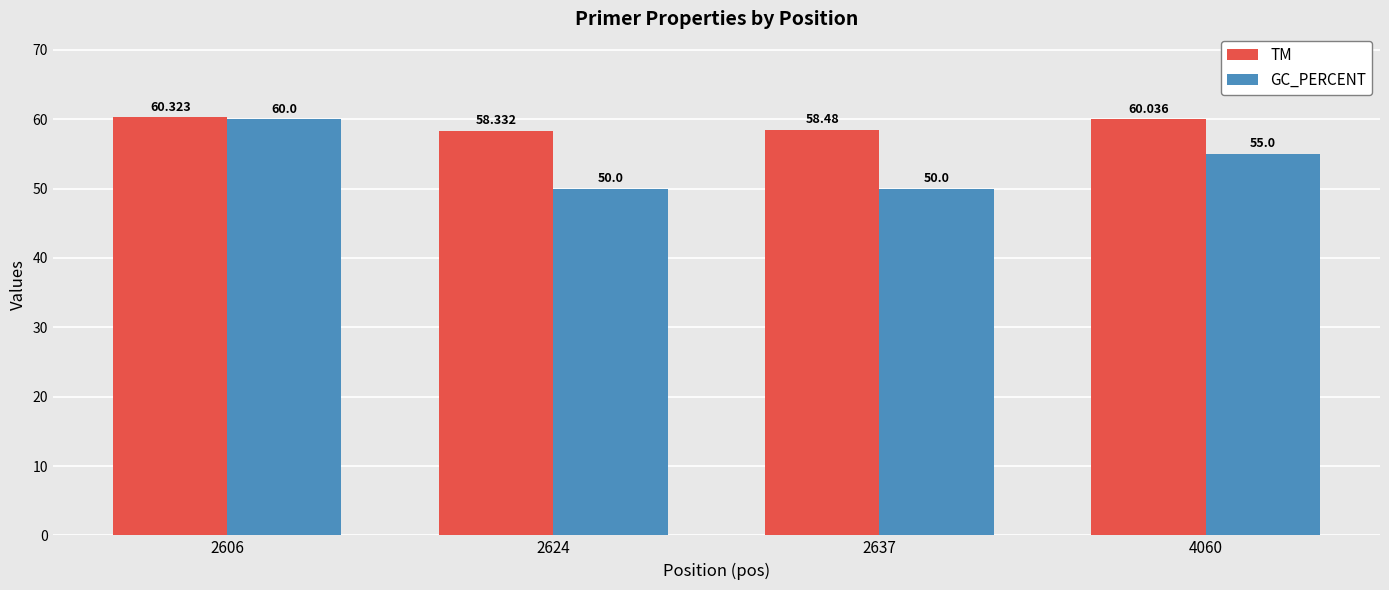

At how many categories does at least one series exceed 59?

2